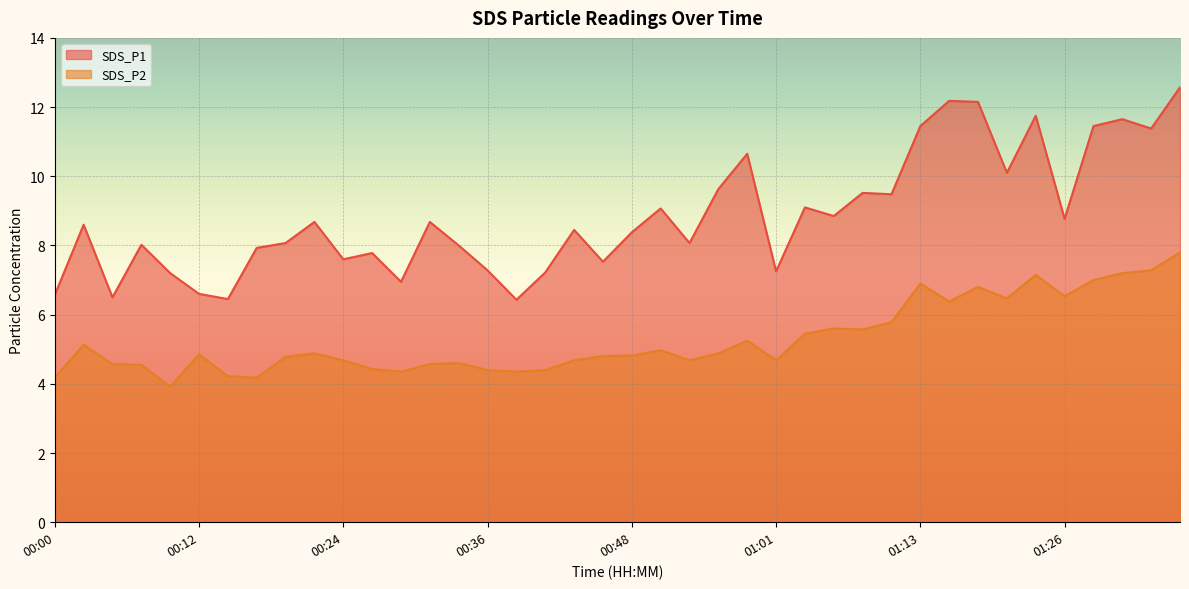

Count the number of data series in this chart.

2